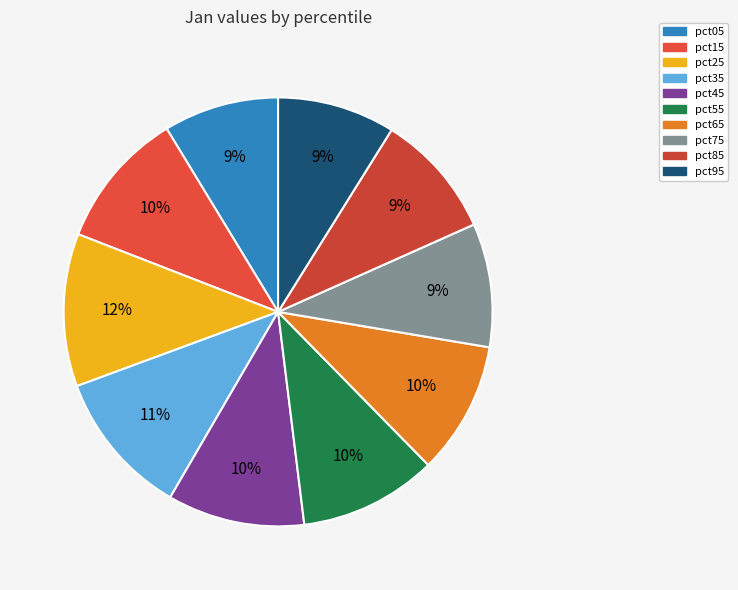

Does pct65 represent more than half of the total?

No